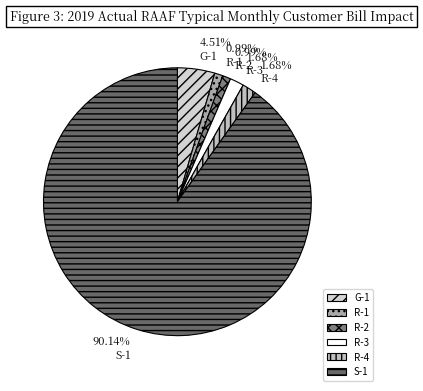

To the nearest percent, what percentage of the pie is R-1?

1%